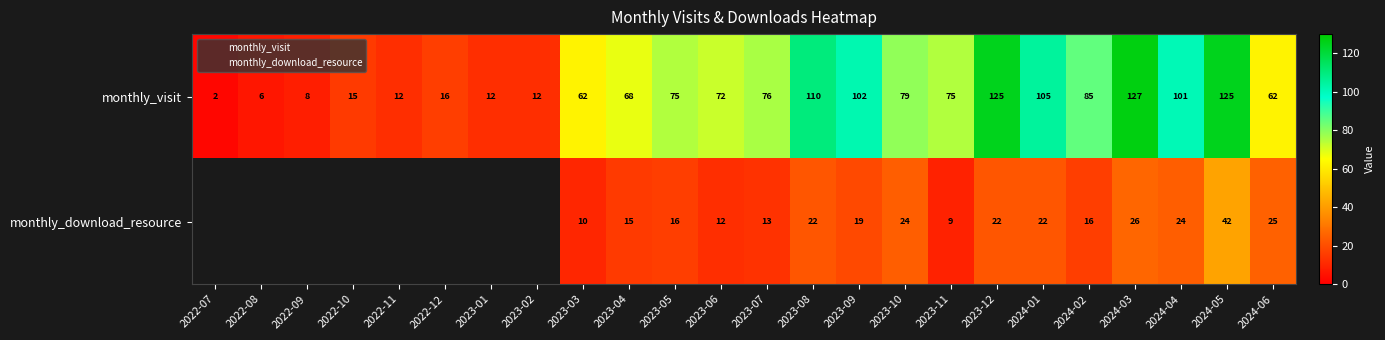

Rank the categories by monthly_visit value from lowest to highest.

2022-07, 2022-08, 2022-09, 2022-11, 2023-01, 2023-02, 2022-10, 2022-12, 2023-03, 2024-06, 2023-04, 2023-06, 2023-05, 2023-11, 2023-07, 2023-10, 2024-02, 2024-04, 2023-09, 2024-01, 2023-08, 2023-12, 2024-05, 2024-03